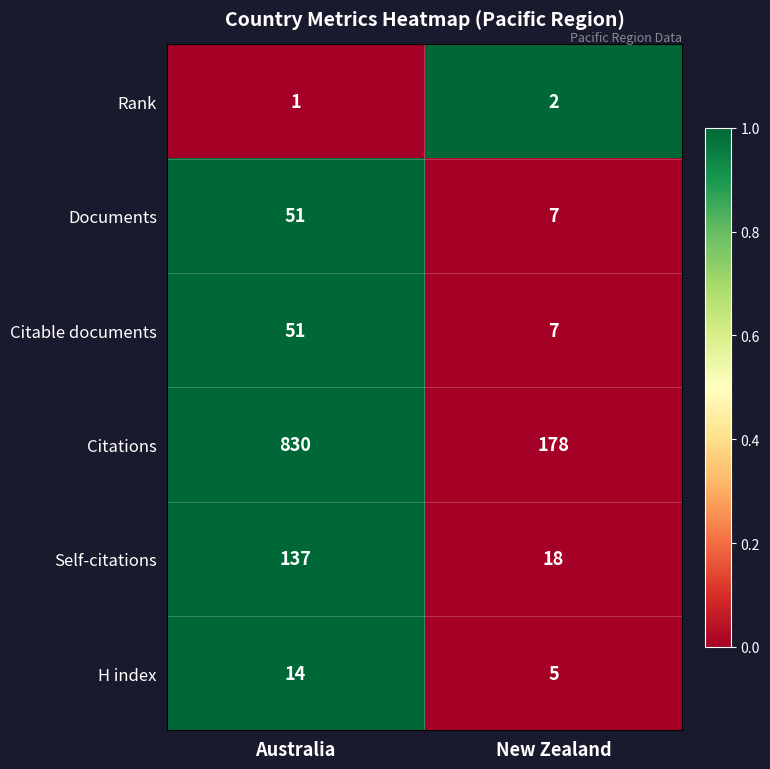

What value does the Documents series have at New Zealand?

7